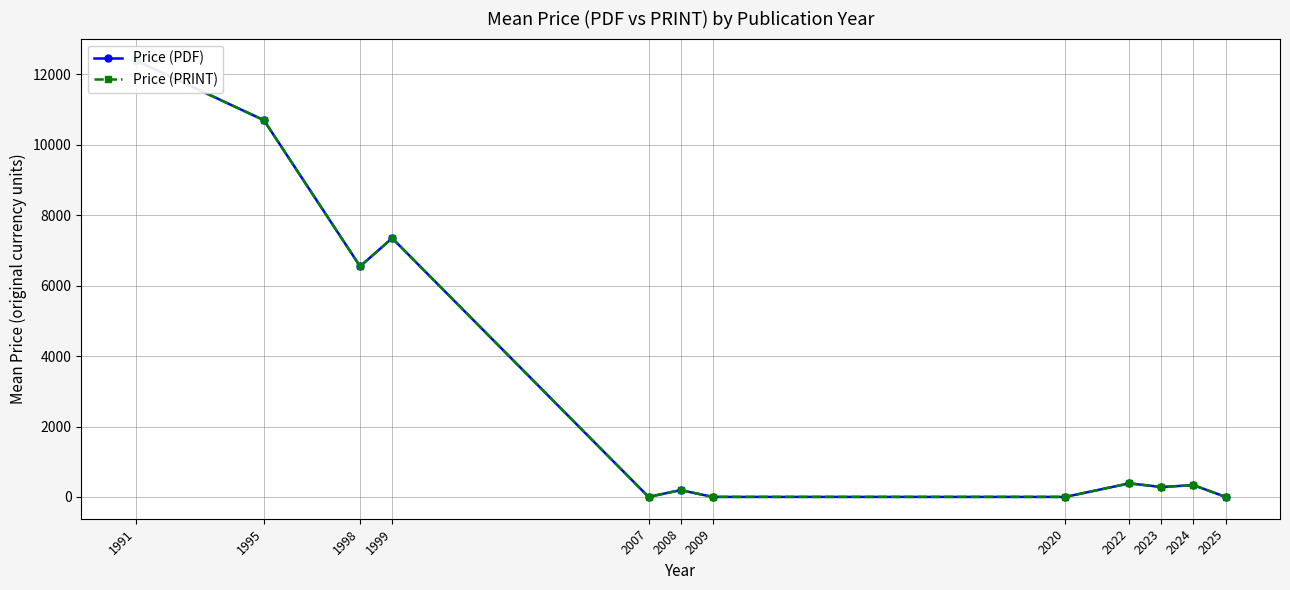

What is the difference between the Price (PDF) values at 1991 and 2025?

12400.0